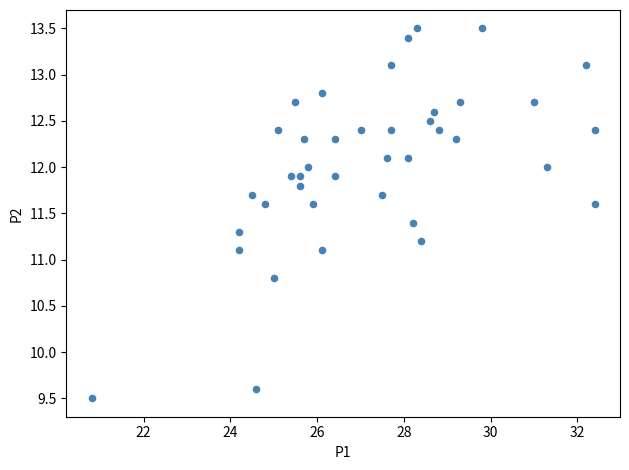

What is the range of Y values (max minus min)?

4.0